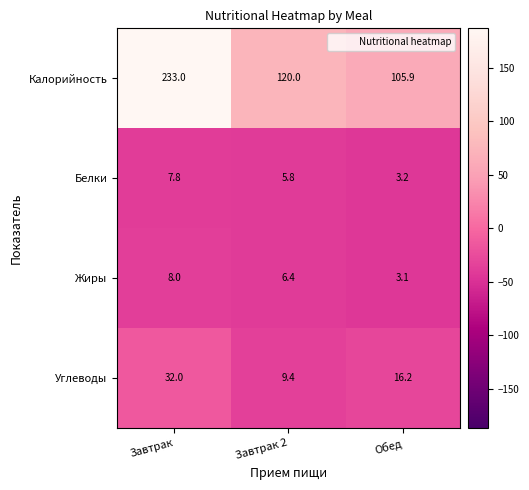

Reading left to right, list all the values displayed in this chart.

Калорийность: 233.0	120.0	105.9
Белки: 7.8	5.8	3.2
Жиры: 8.0	6.4	3.1
Углеводы: 32.0	9.4	16.2